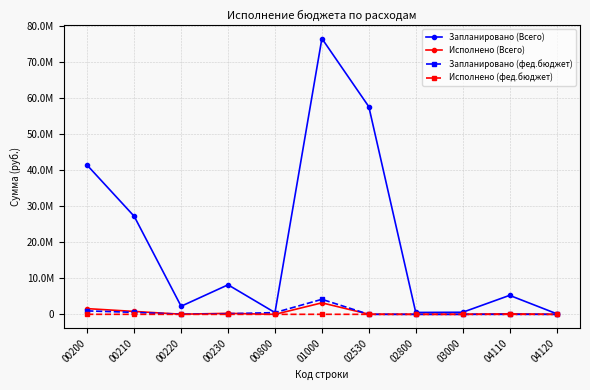

Reading left to right, transcribe all the data shown in this chart.

Запланировано (Всего): 41363602.0	27216125.0	2249580.0	8198129.0	489100.0	76546280.0	57623320.0	525000.0	579900.0	5270300.0	184000.0
Исполнено (Всего): 1586559.8	809711.3	40100.0	281665.7	0.0	3197556.5	39003.0	14397.2	16106.7	154024.3	0.0
Запланировано (фед.бюджет): 959400.0	548432.0	40100.0	170737.0	489100.0	4172000.0	0.0	0.0	0.0	0.0	0.0
Исполнено (фед.бюджет): 15107.5	8000.0	0.0	0.0	0.0	15107.5	0.0	0.0	0.0	0.0	0.0